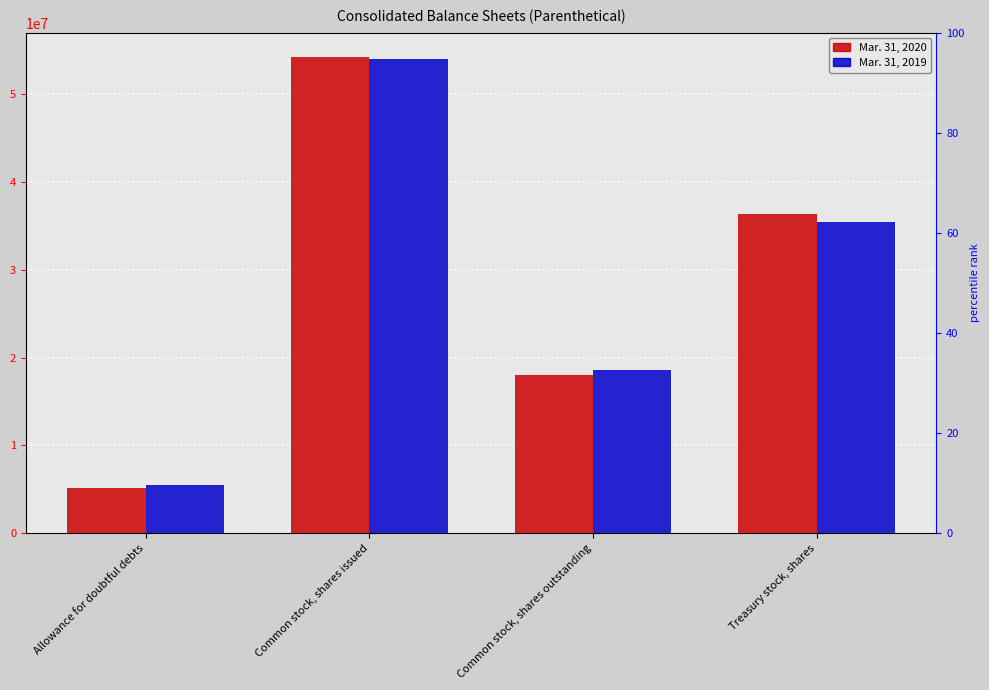

Is it true that Mar. 31, 2019 equals 95487278 at Common stock, shares issued?

False